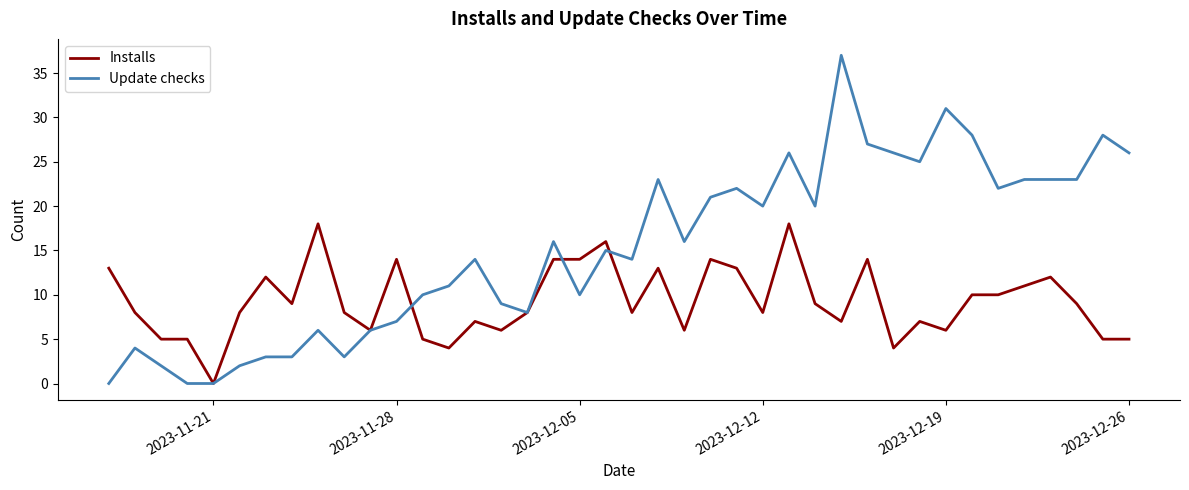

List the series in order of their overall mean, lowest first.

Installs, Update checks